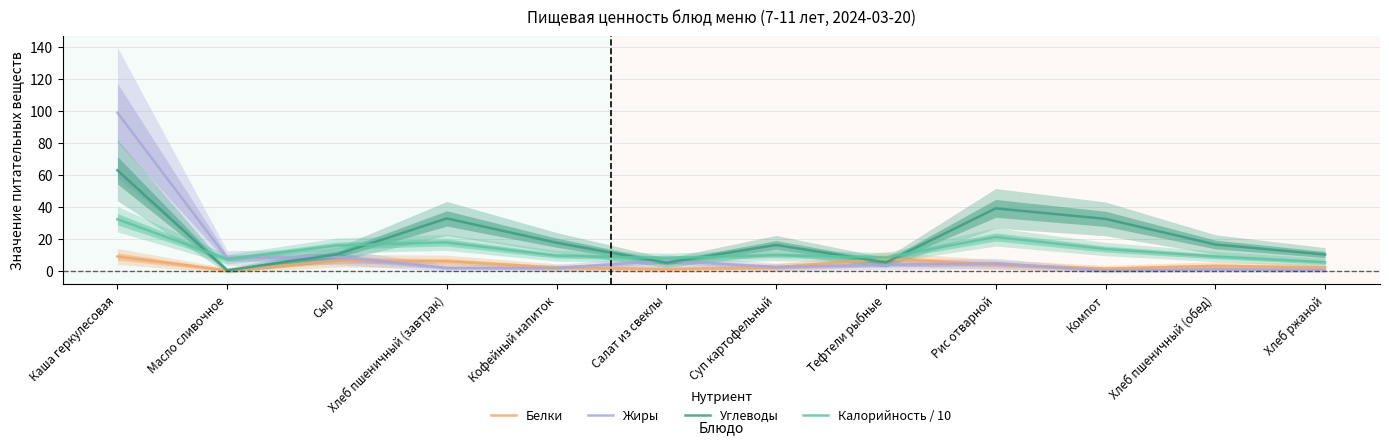

At which category is the sum across all series the highest?

Каша геркулесовая